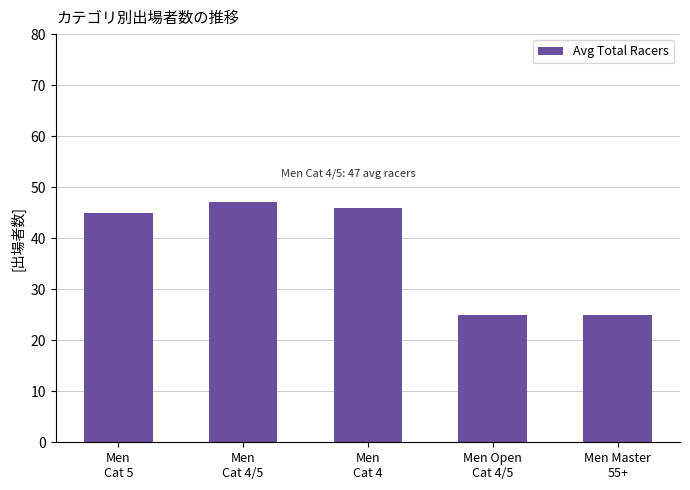

Reading left to right, list all the values displayed in this chart.

Men
Cat 5=45	Men
Cat 4/5=47	Men
Cat 4=46	Men Open
Cat 4/5=25	Men Master
55+=25